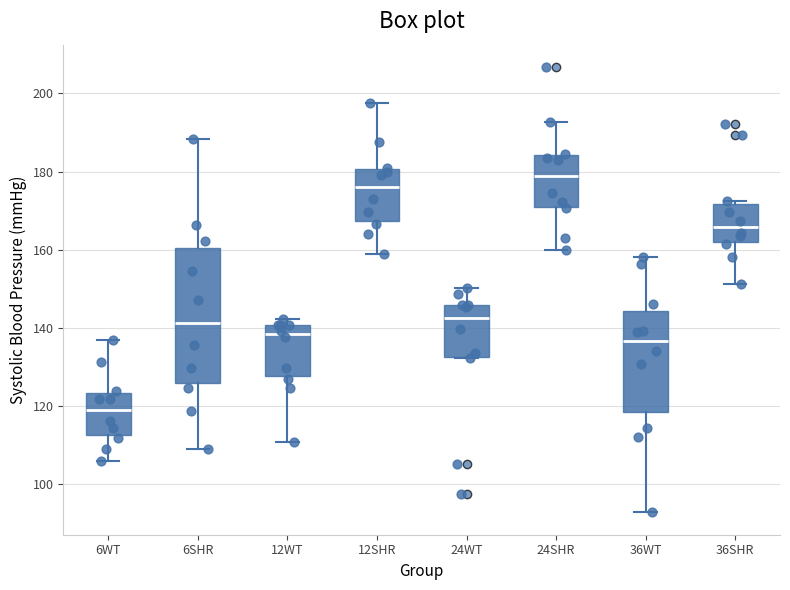

Which box has the lowest median line?

6WT